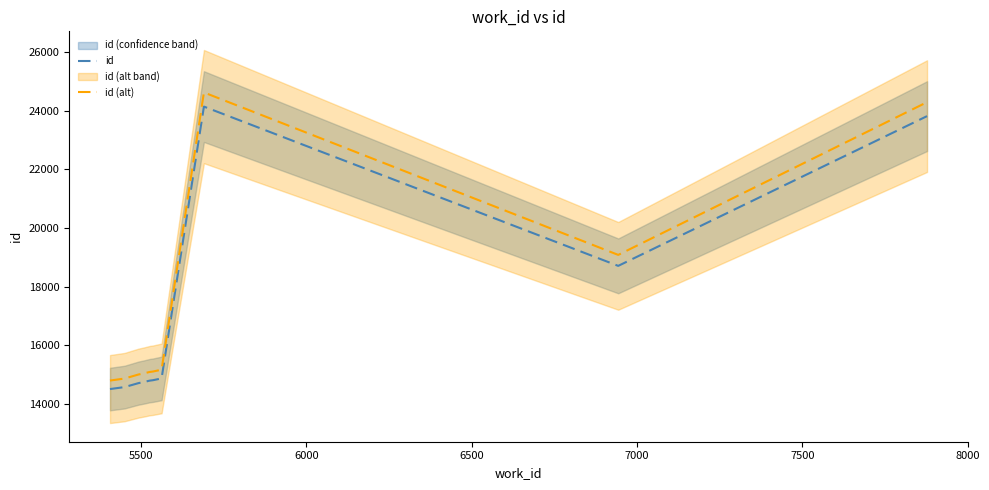

How many categories are shown in the chart?

10